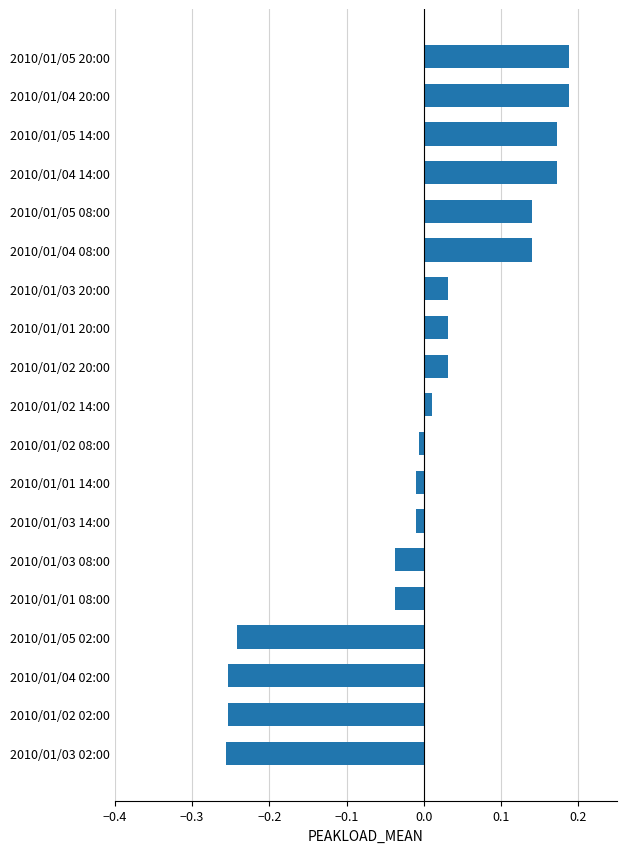

How many values are above zero?

10